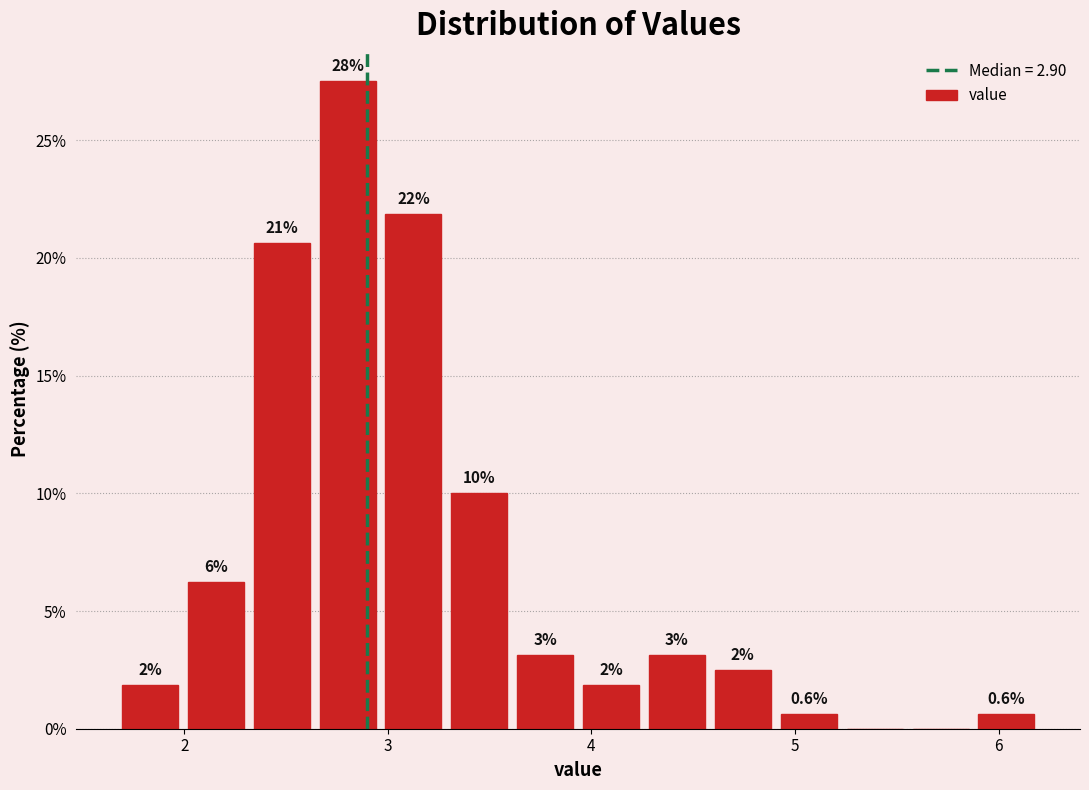

Around what value on the x-axis is the tallest bar? Give the approximate position of its centre, as read against the axis.

2.8